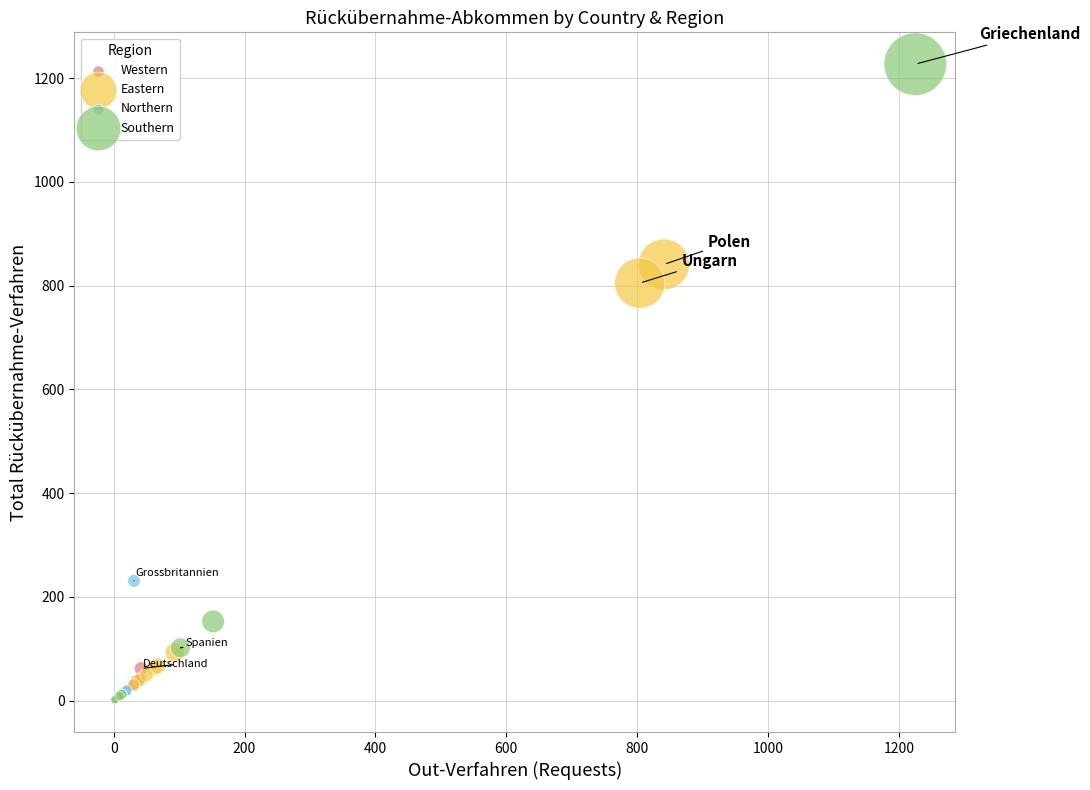

Which series reaches the maximum Y coordinate?

Southern